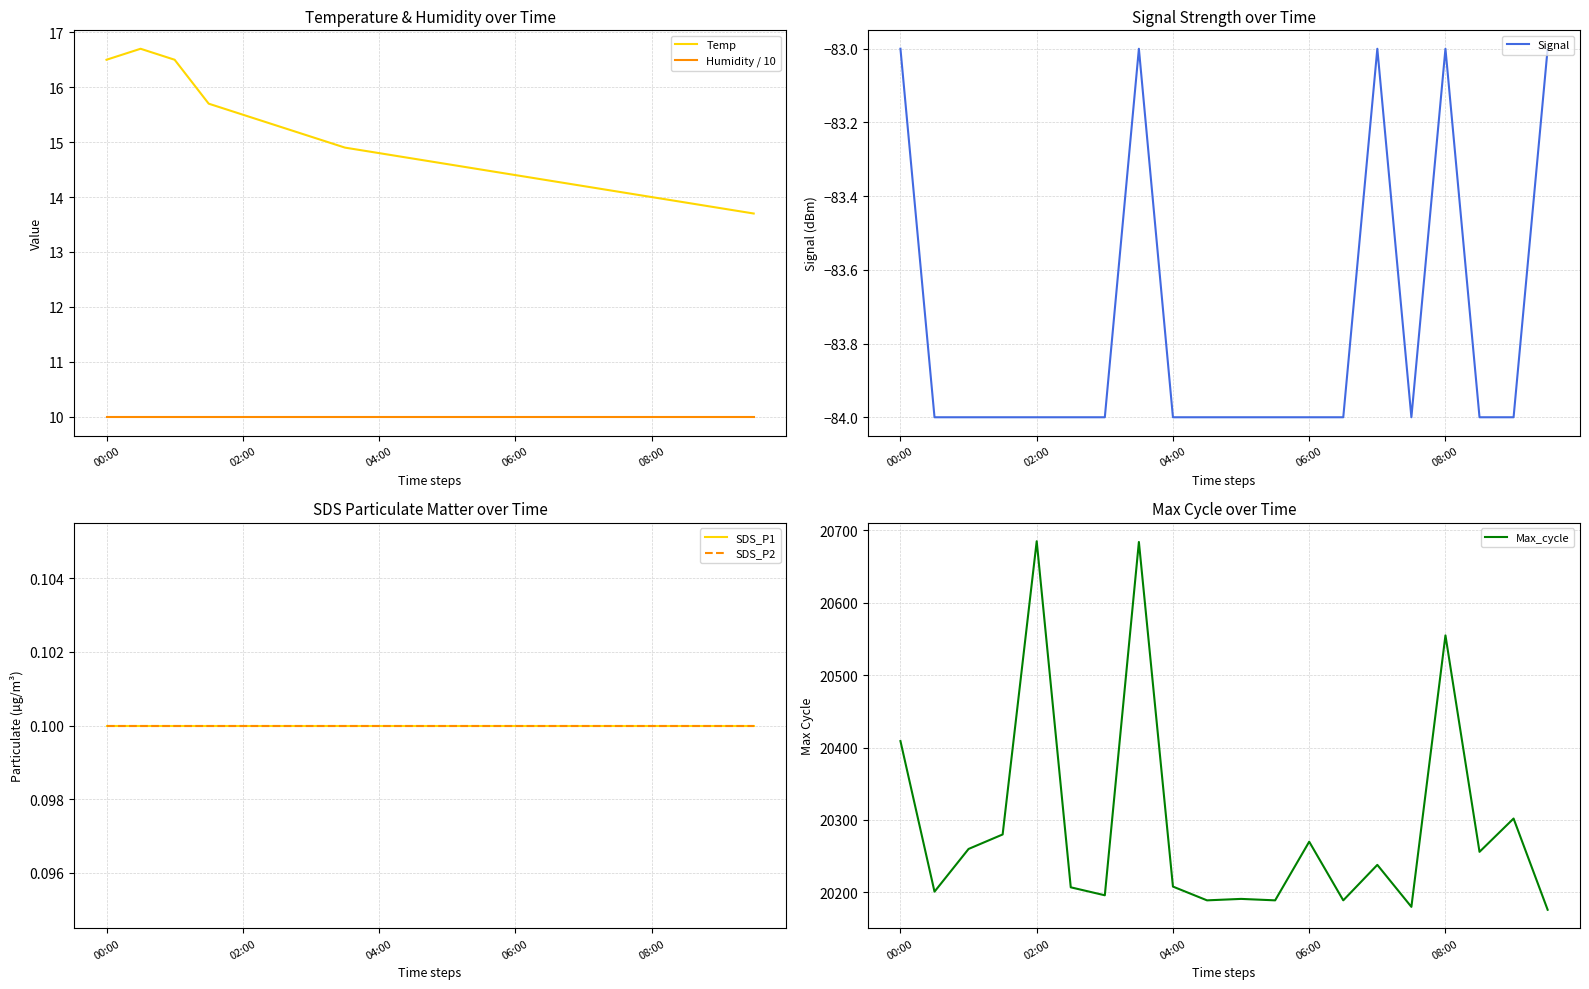

Is it true that Humidity / 10 equals 10.0 at 06:00?

True